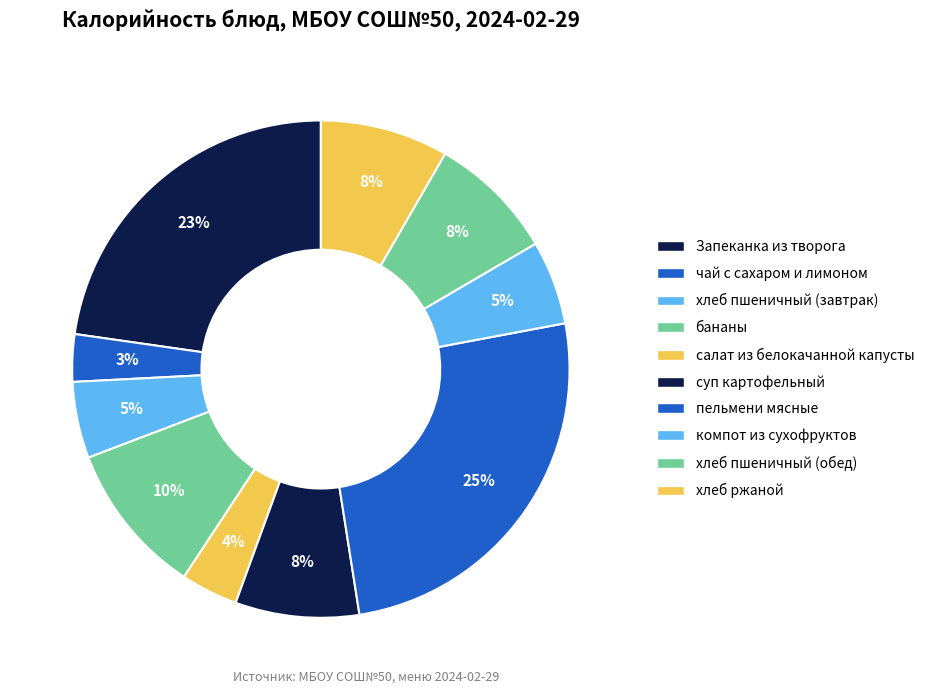

How many slices are in this pie chart?

10